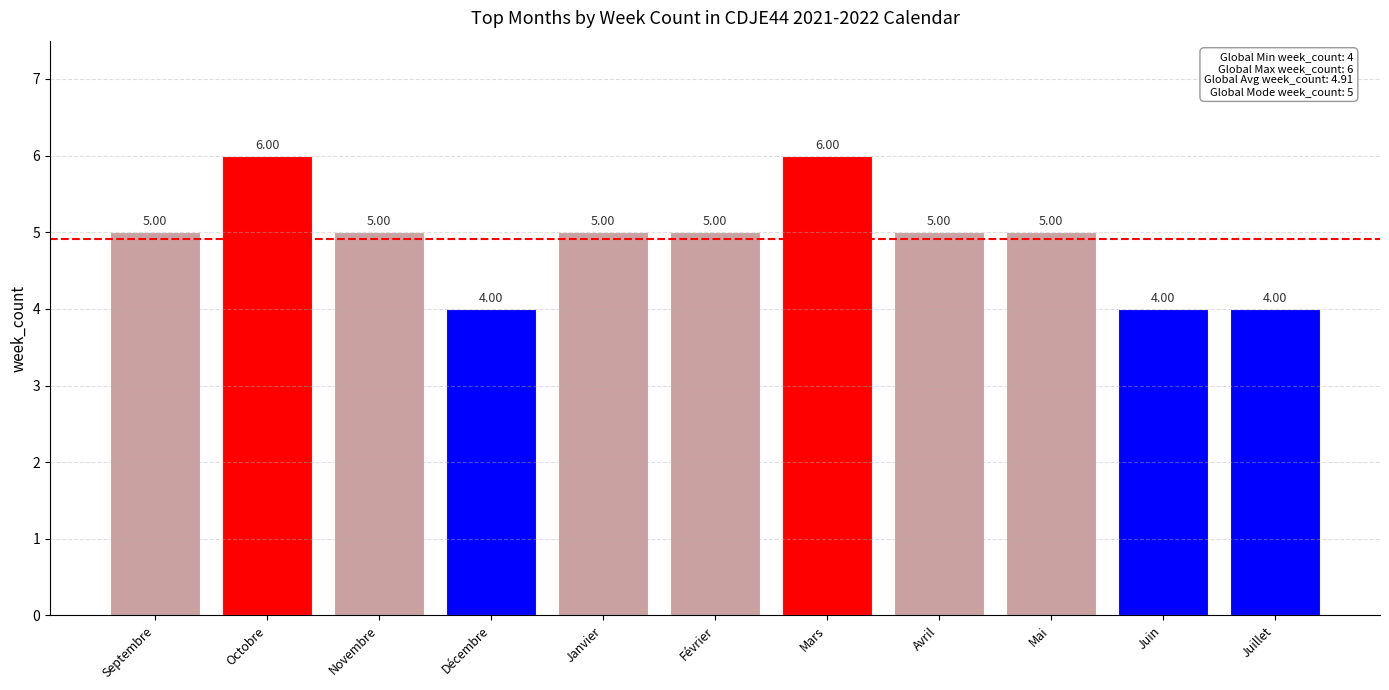

What is the value of the 5th bar from the left?

5